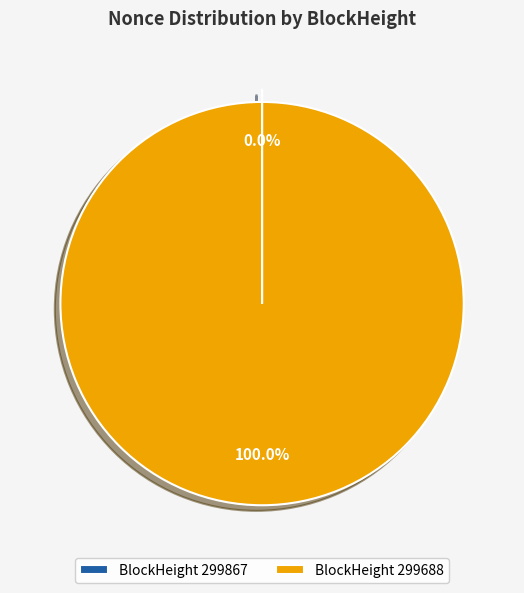

What is the largest slice in the pie chart?

BlockHeight 299688